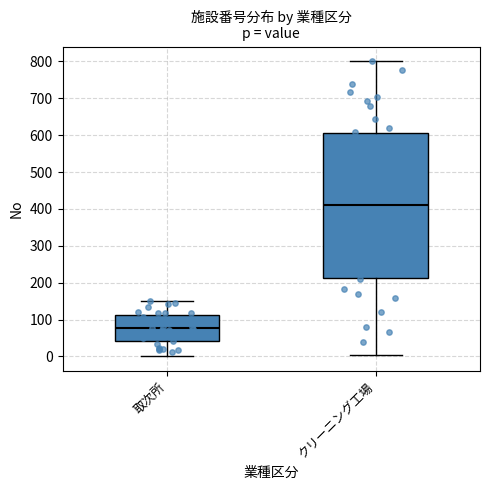

Reading left to right, transcribe this box plot: for each box, give where its median line is, the range the box spans, and where its two whiskers end, as read against the y-axis. The values are not printed on the chart, so give them approximately, as read against the axis.

取次所: median 80, box 40 to 110, whiskers 0 to 150
クリーニング工場: median 410, box 210 to 610, whiskers 0 to 800